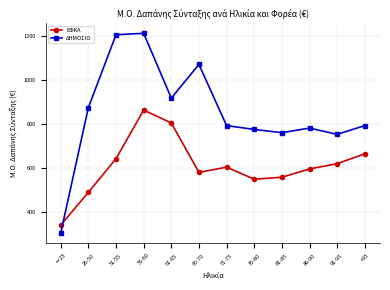

Which series has the widest spread of values?

ΔΗΜΟΣΙΟ